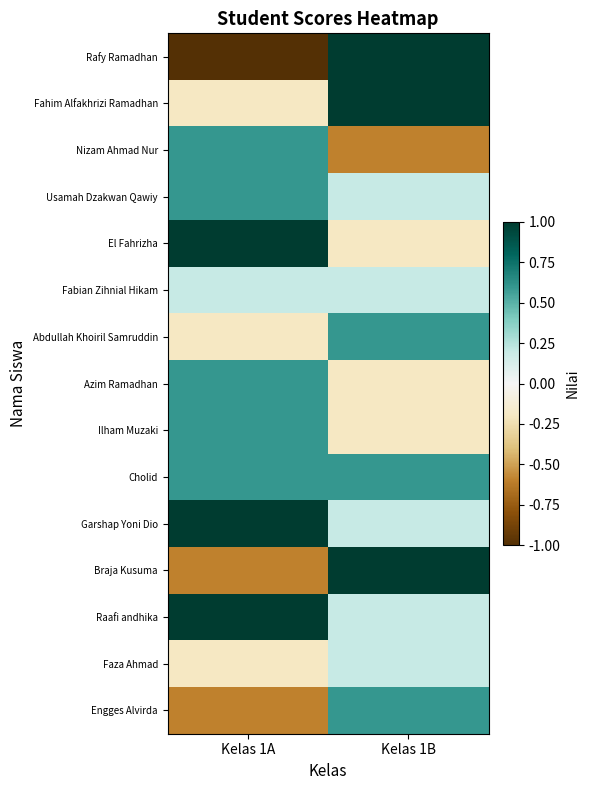

Reading right to left, list all the values displayed in this chart.

Rafy Ramadhan: Kelas 1B=1.0	Kelas 1A=-1.0
Fahim Alfakhrizi Ramadhan: Kelas 1B=1.0	Kelas 1A=-0.2
Nizam Ahmad Nur: Kelas 1B=-0.6	Kelas 1A=0.6
Usamah Dzakwan Qawiy: Kelas 1B=0.2	Kelas 1A=0.6
El Fahrizha: Kelas 1B=-0.2	Kelas 1A=1.0
Fabian Zihnial Hikam: Kelas 1B=0.2	Kelas 1A=0.2
Abdullah Khoiril Samruddin: Kelas 1B=0.6	Kelas 1A=-0.2
Azim Ramadhan: Kelas 1B=-0.2	Kelas 1A=0.6
Ilham Muzaki: Kelas 1B=-0.2	Kelas 1A=0.6
Cholid: Kelas 1B=0.6	Kelas 1A=0.6
Garshap Yoni Dio: Kelas 1B=0.2	Kelas 1A=1.0
Braja Kusuma: Kelas 1B=1.0	Kelas 1A=-0.6
Raafi andhika: Kelas 1B=0.2	Kelas 1A=1.0
Faza Ahmad: Kelas 1B=0.2	Kelas 1A=-0.2
Engges Alvirda: Kelas 1B=0.6	Kelas 1A=-0.6